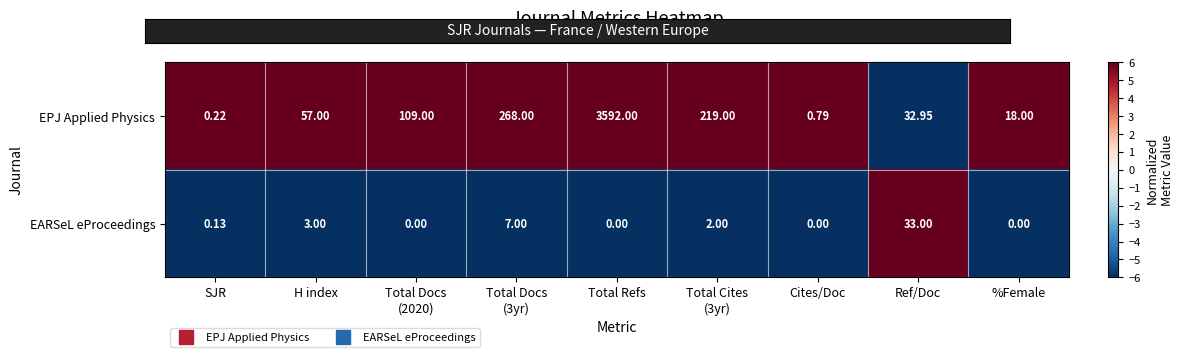

Between Total Cites
(3yr) and %Female, which series saw the biggest shift?

EPJ Applied Physics